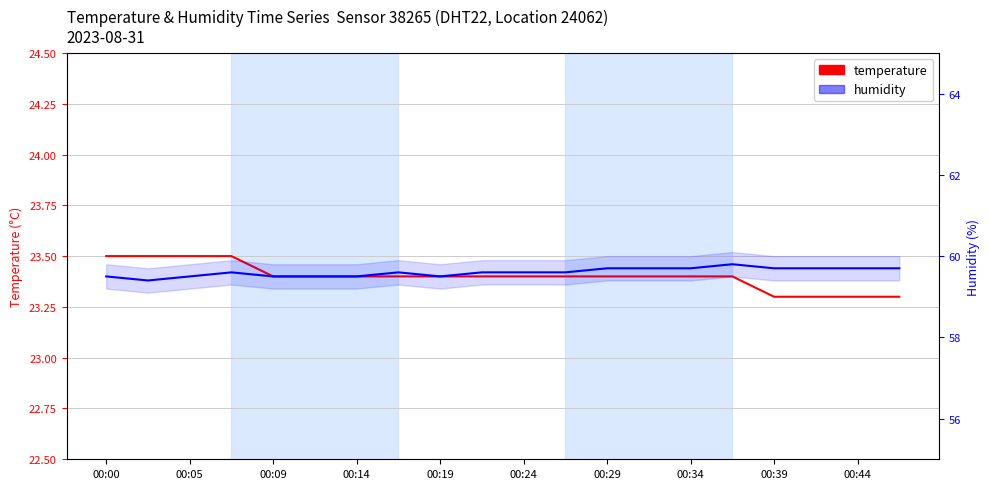

What is the maximum value for humidity?

59.8